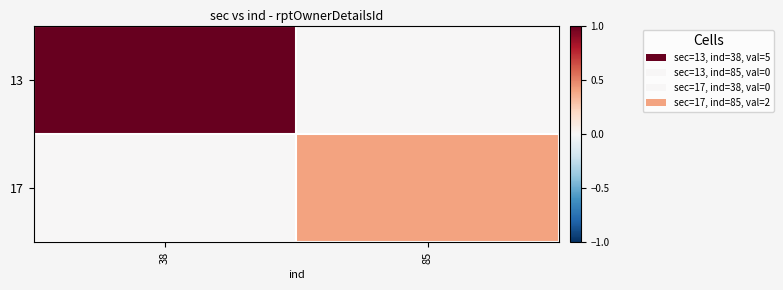

Between 85 and 38, which is larger?

38